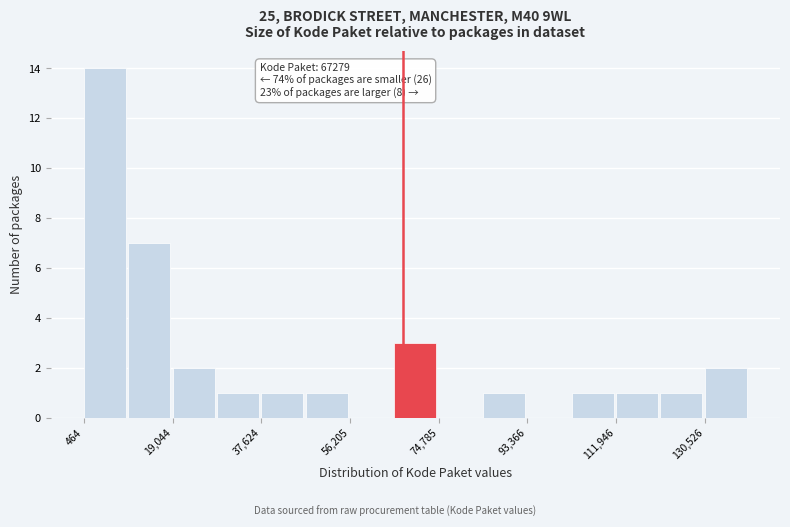

Over which range of the x-axis is the bar tallest?

0 to 10000